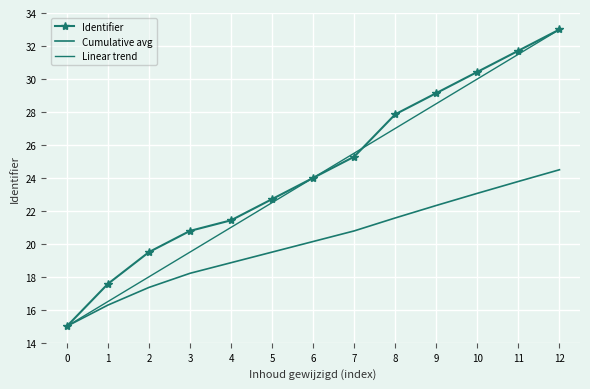

How many lines are shown in the chart?

3